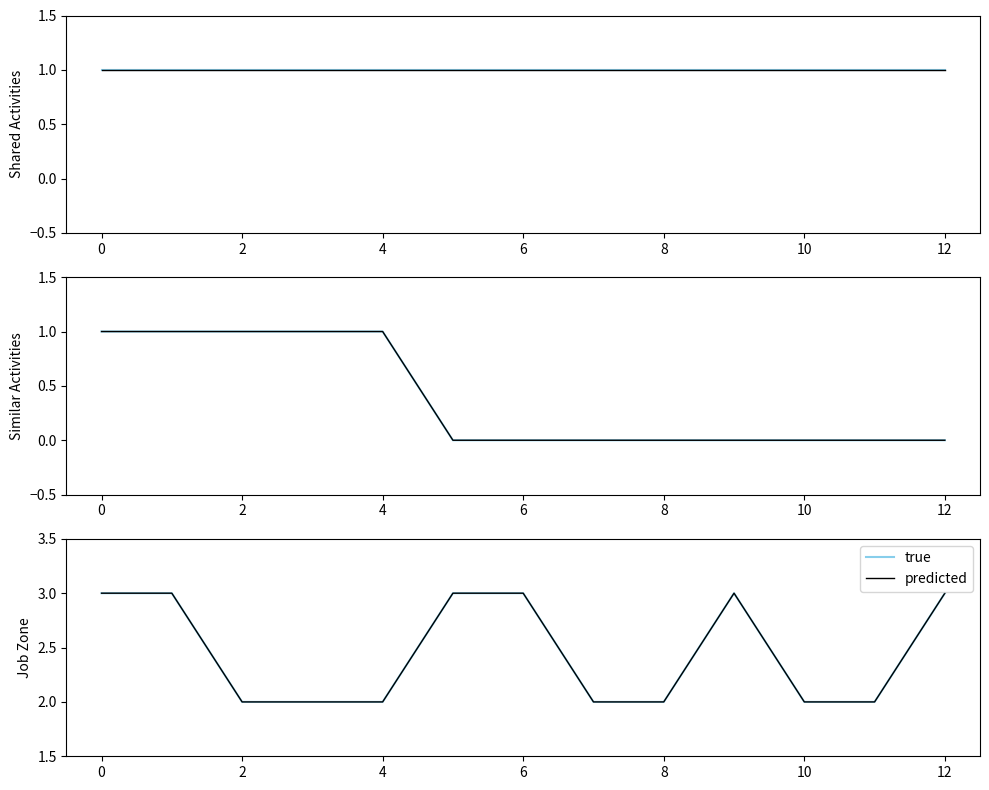

True or false: predicted and true intersect in this chart.

False